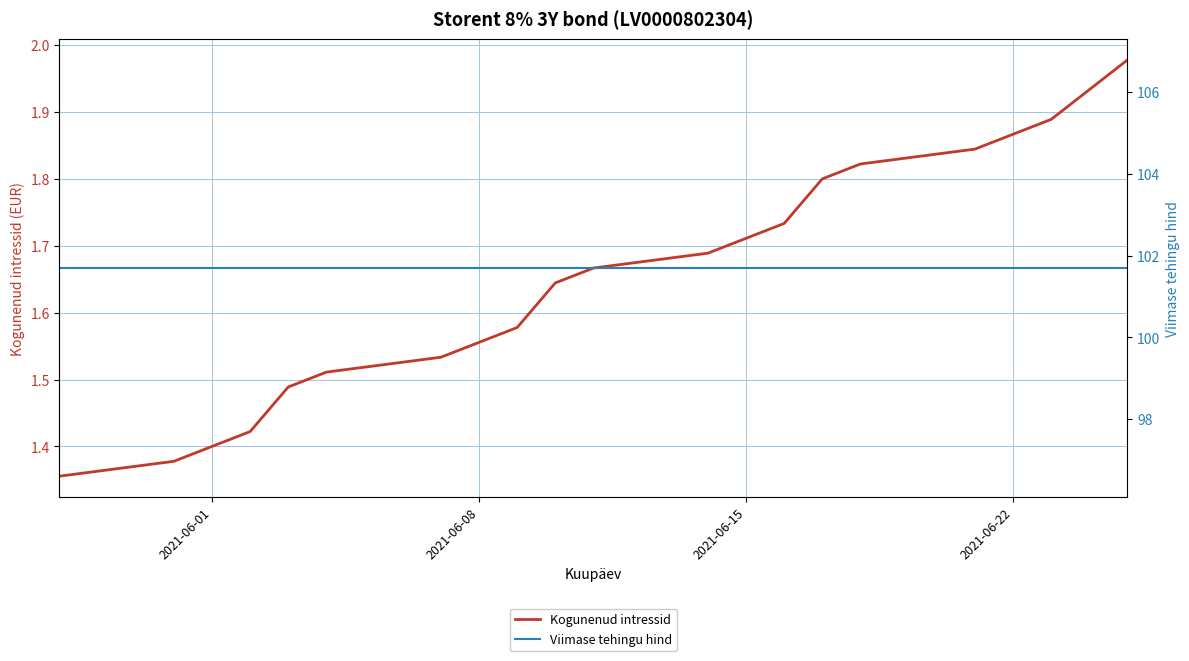

What is the maximum value shown in the chart?

101.7